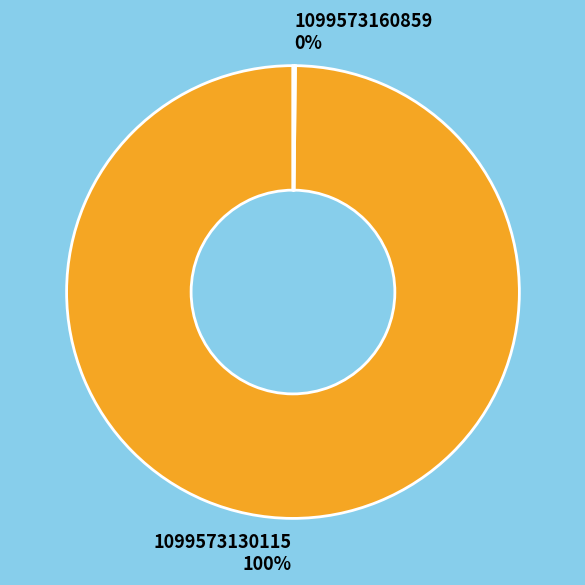

To the nearest percent, what is the average slice percentage?

50%